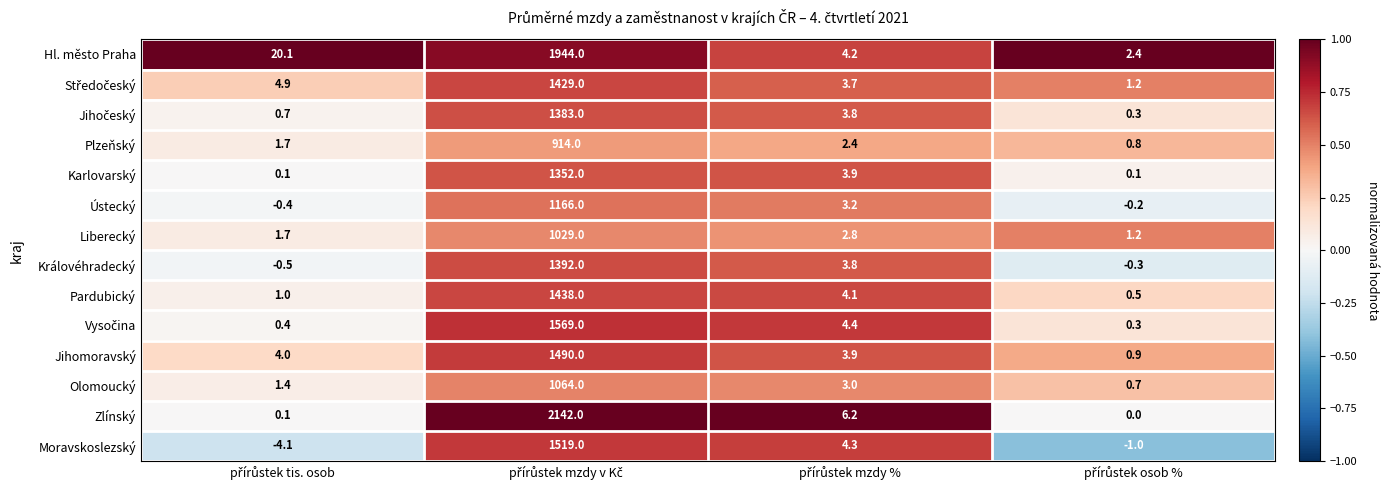

Which series has the largest total across all categories?

Zlínský